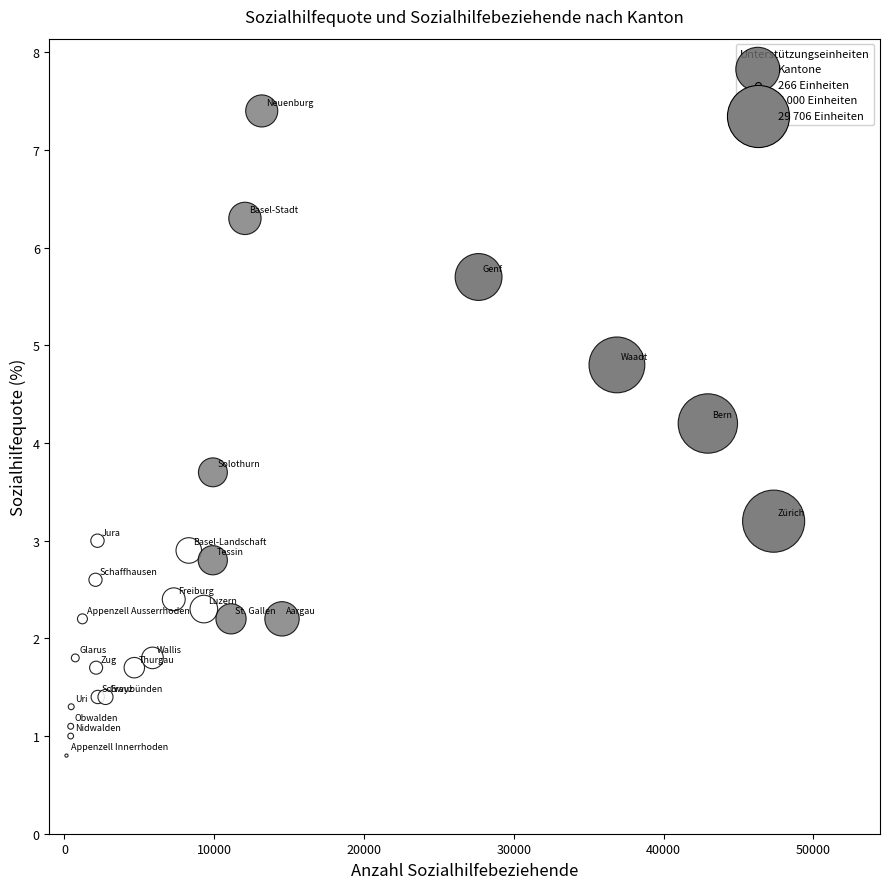

What Y value in the scatter plot is closest to 4?

4.2